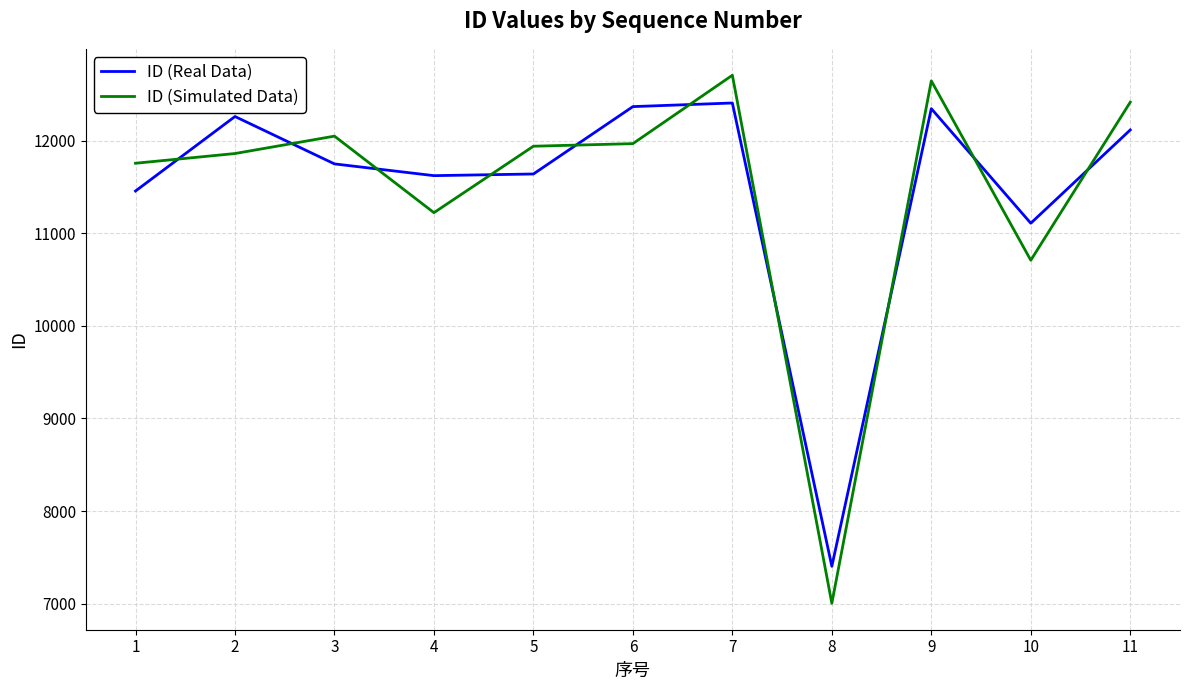

The value of ID (Simulated Data) at 1 is 19271. True or false?

False